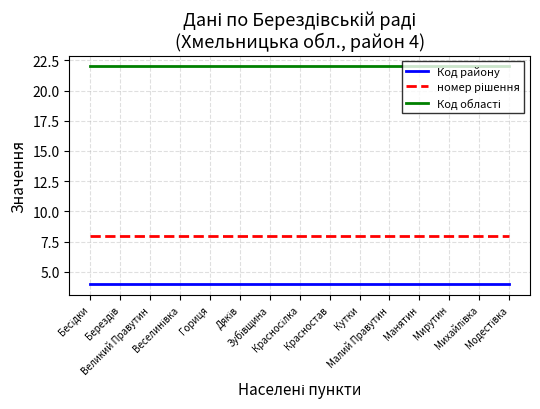

What is the minimum value shown in the chart?

4